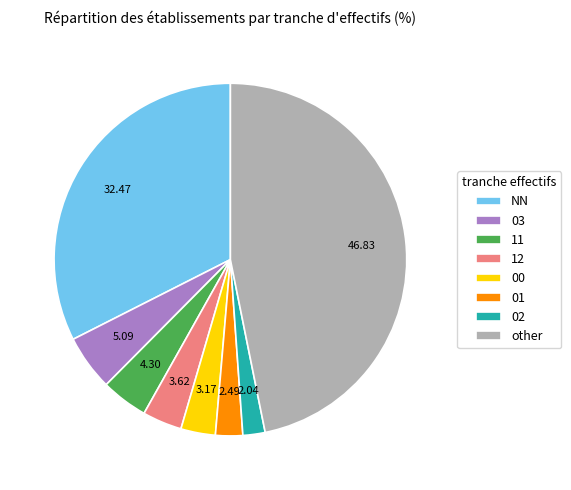

Which has a higher value, 01 or 11?

11